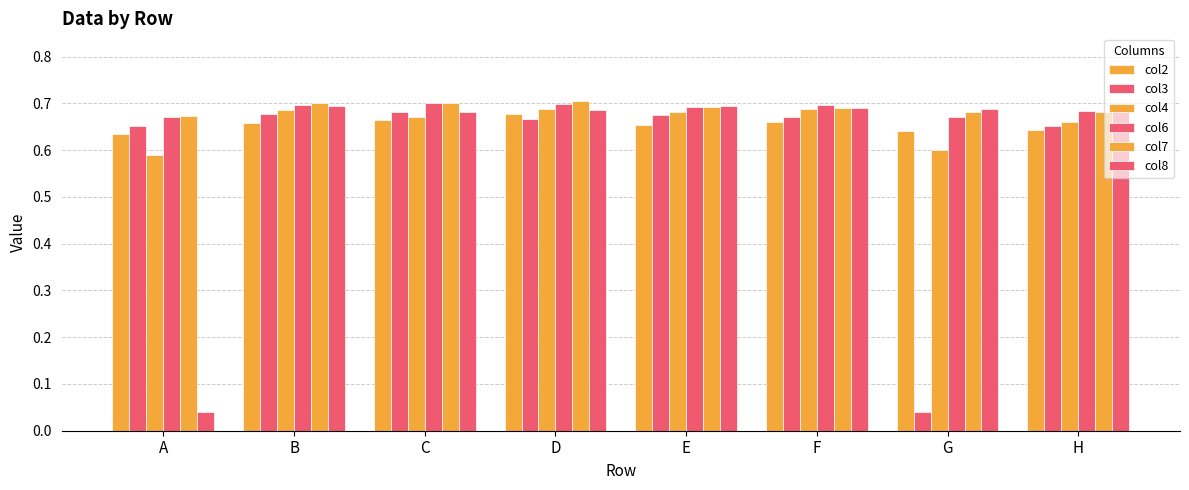

At which label does col7 reach its minimum?

A